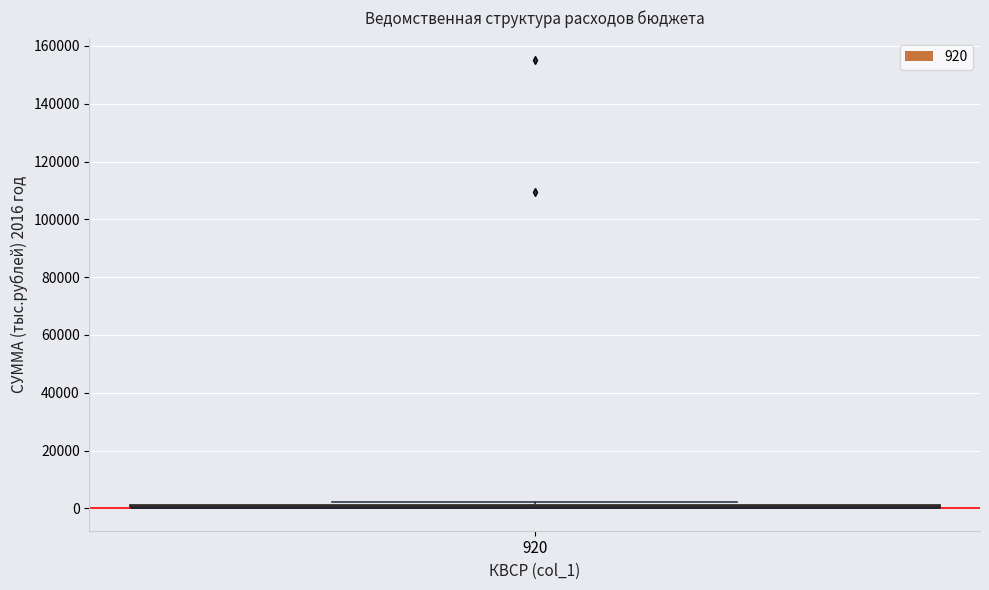

Where is the lower edge of the box at x = 920 on the y-axis? The values are not printed on the chart, so give them approximately, as read against the axis.

0